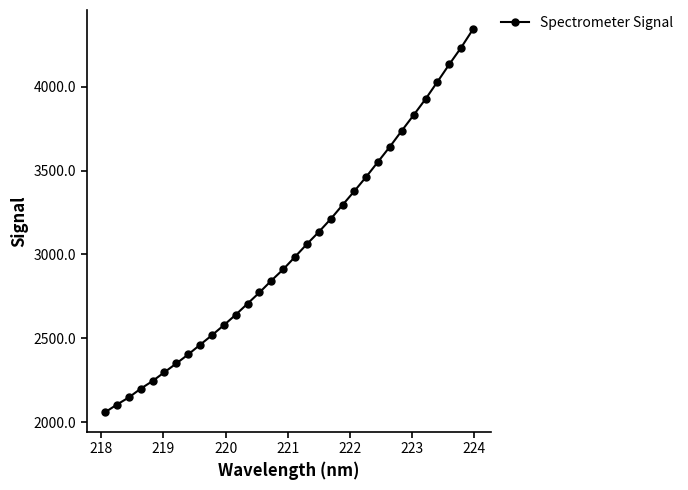

Does the chart display data point markers on the line(s)?

Yes